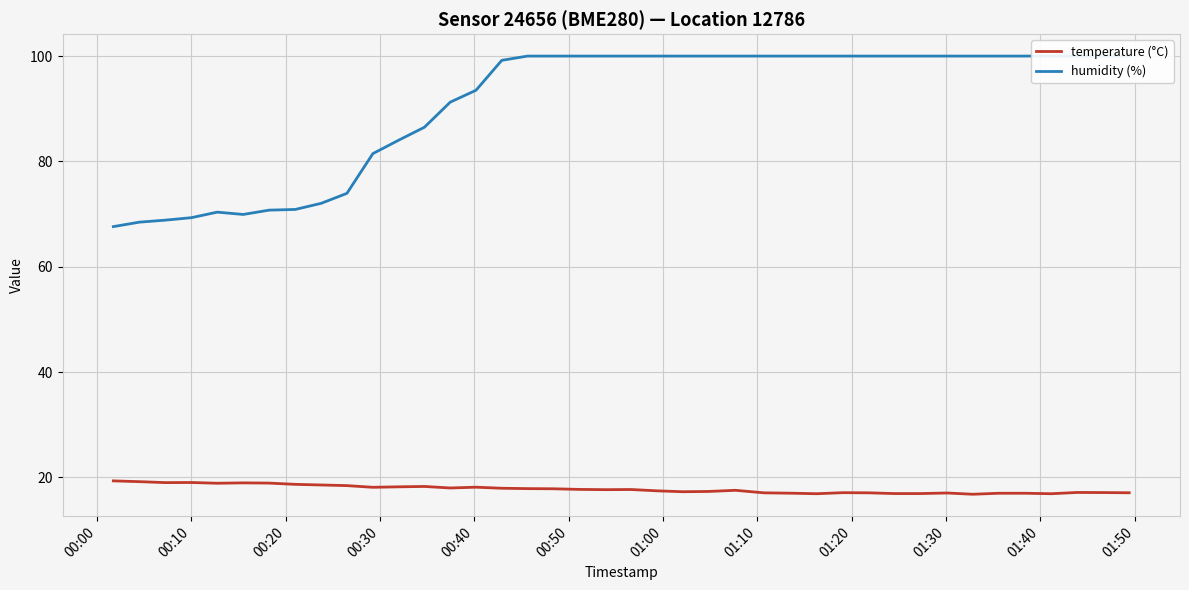

What is the difference between the maximum and minimum values in the humidity (%) series?

32.4